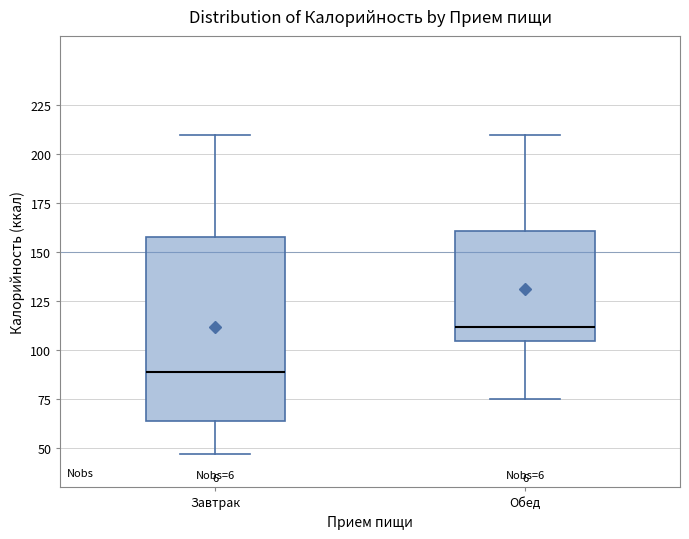

Comparing the boxes themselves (not the whiskers), which one is the tallest?

Завтрак